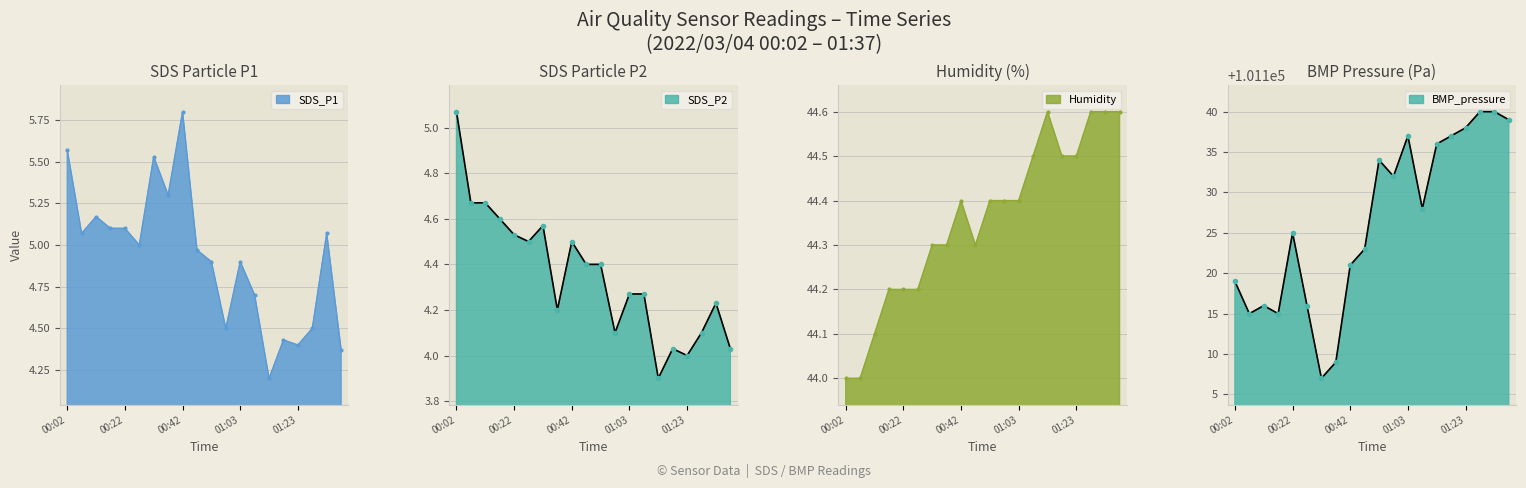

What are all the series names shown in the legend?

SDS_P1, SDS_P2, Humidity, BMP_pressure